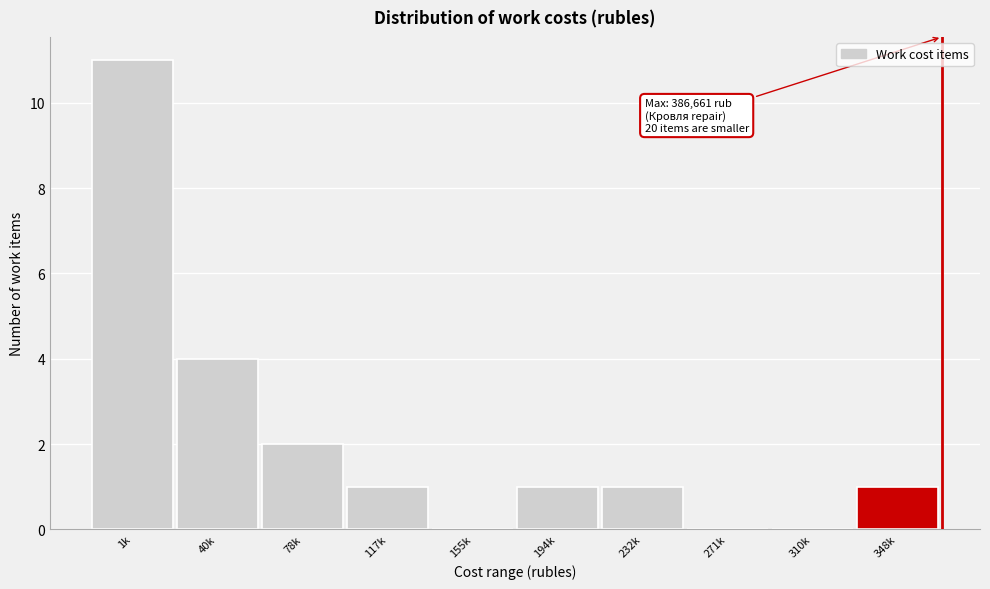

Reading left to right, transcribe all the data shown in this chart.

1k=11	40k=4	78k=2	117k=1	155k=0	194k=1	232k=1	271k=0	310k=0	348k=1